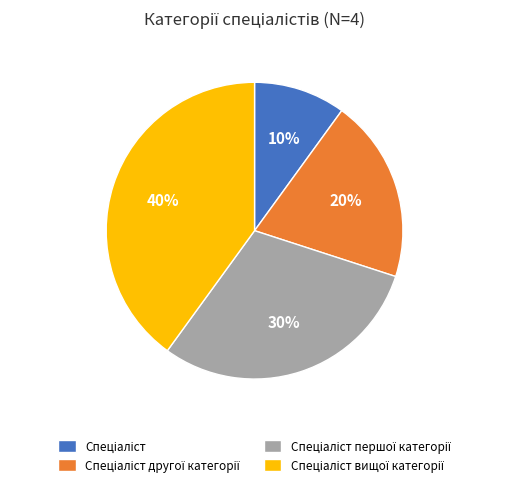

Is there any slice that represents more than half of the pie?

No